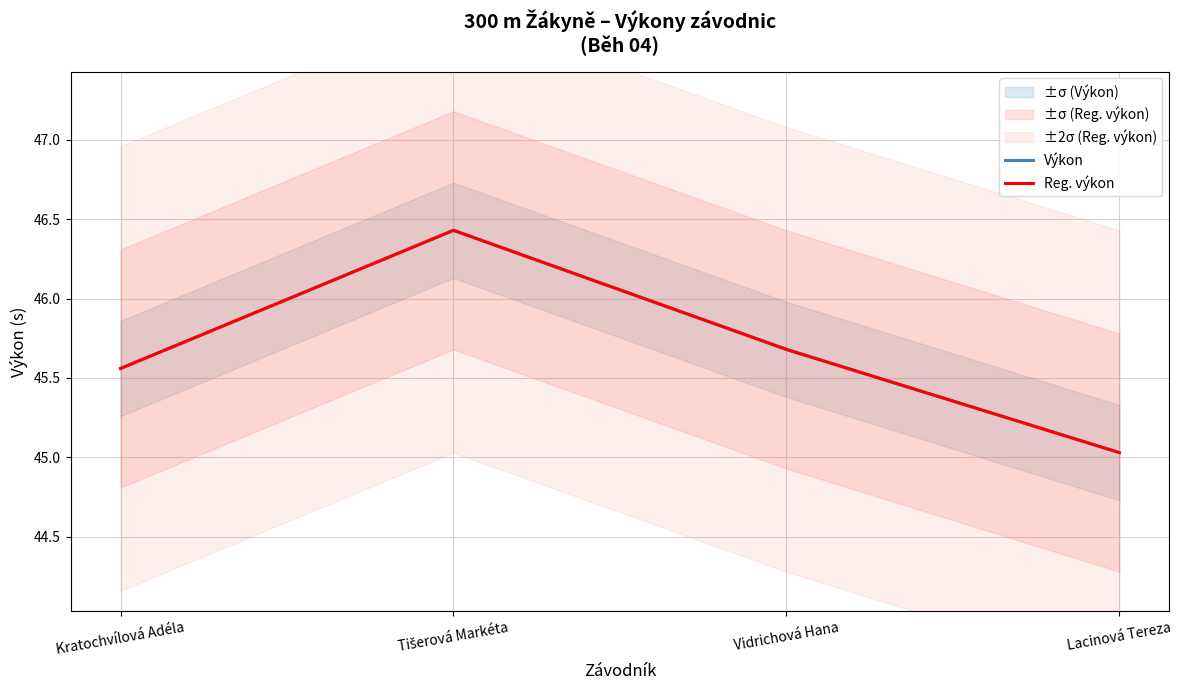

Rank the categories by Reg. výkon value from lowest to highest.

Lacinová Tereza, Kratochvílová Adéla, Vidrichová Hana, Tišerová Markéta